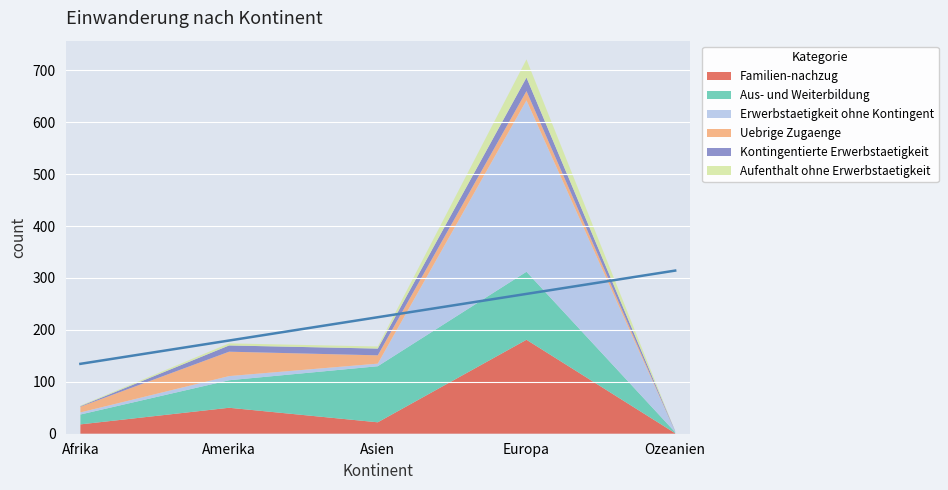

True or false: Aus- und Weiterbildung and Kontingentierte Erwerbstaetigkeit intersect in this chart.

False